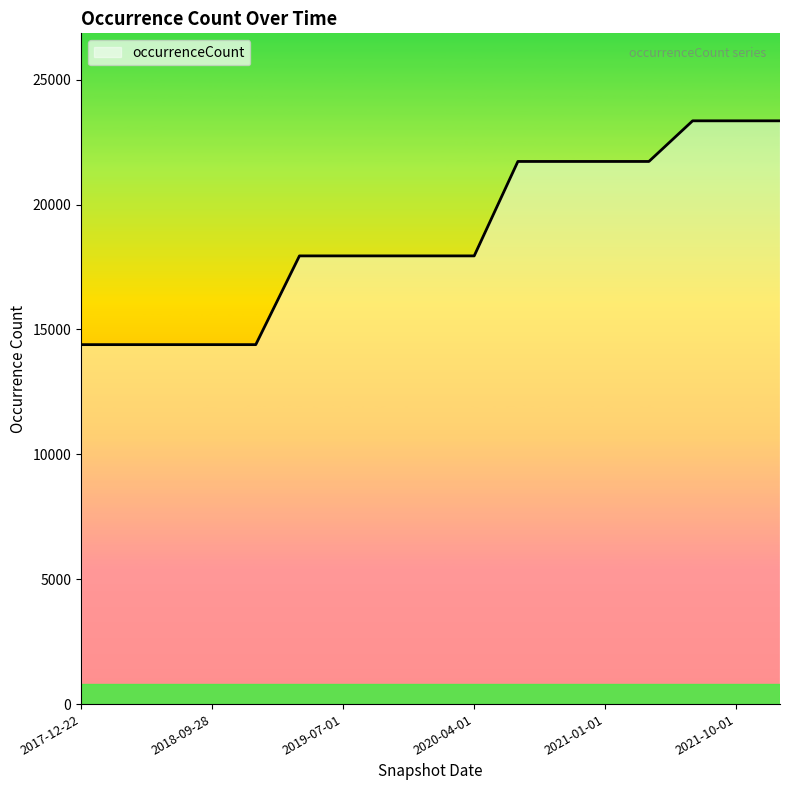

Does the chart have visible grid lines?

No